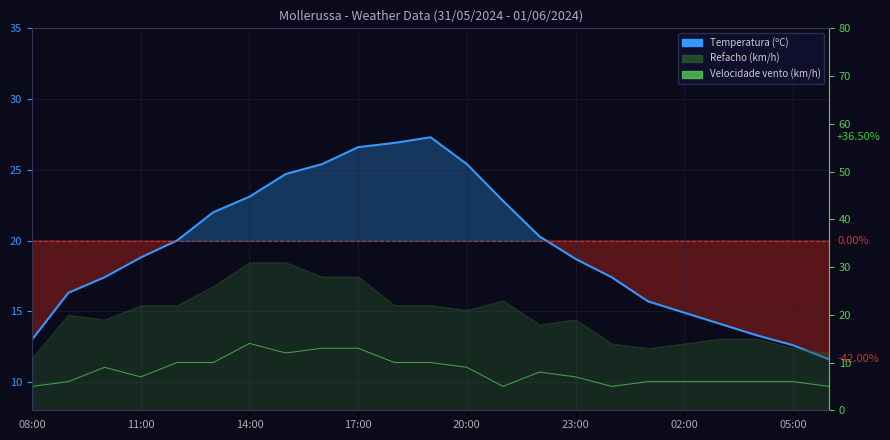

How many interior local peaks does the Temperatura (ºC) series have?

1